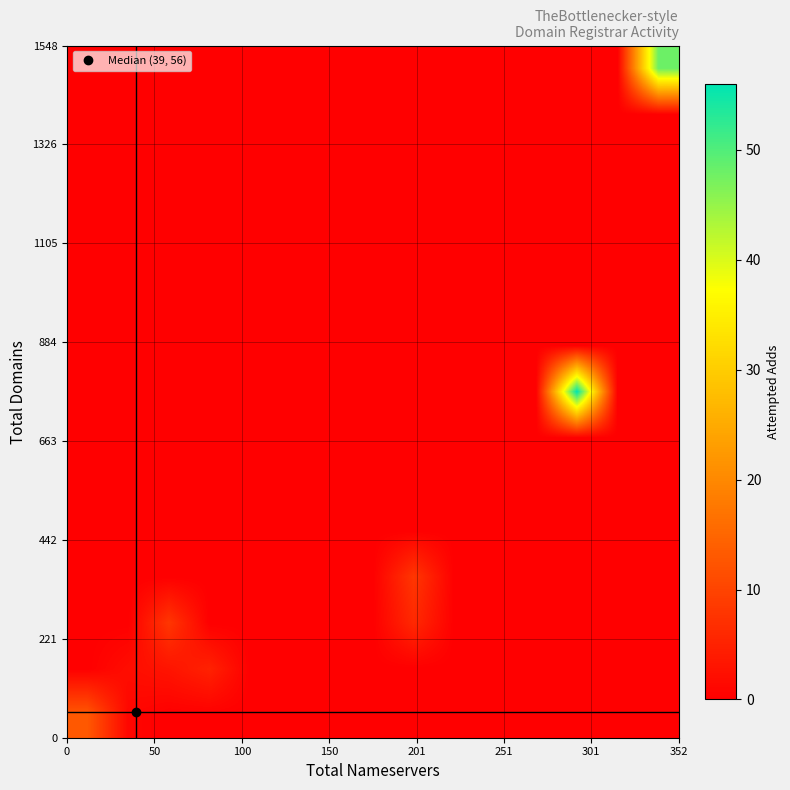

How many categories are shown in the chart?

15